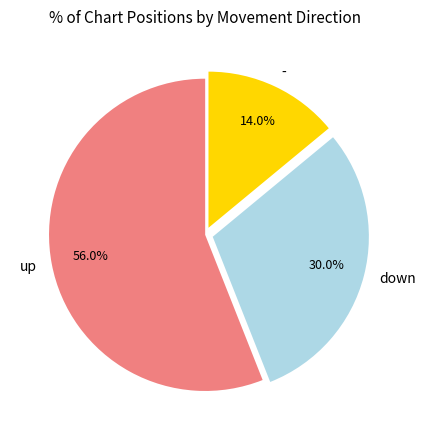

What percentage is the down slice, to the nearest percent?

30%